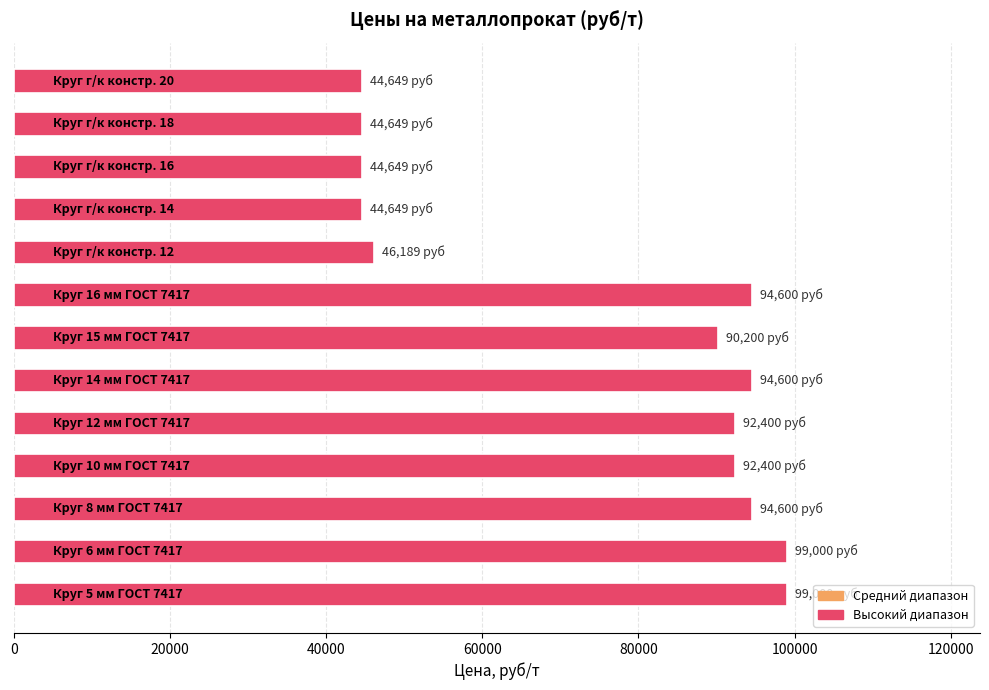

What is the average value?

75507